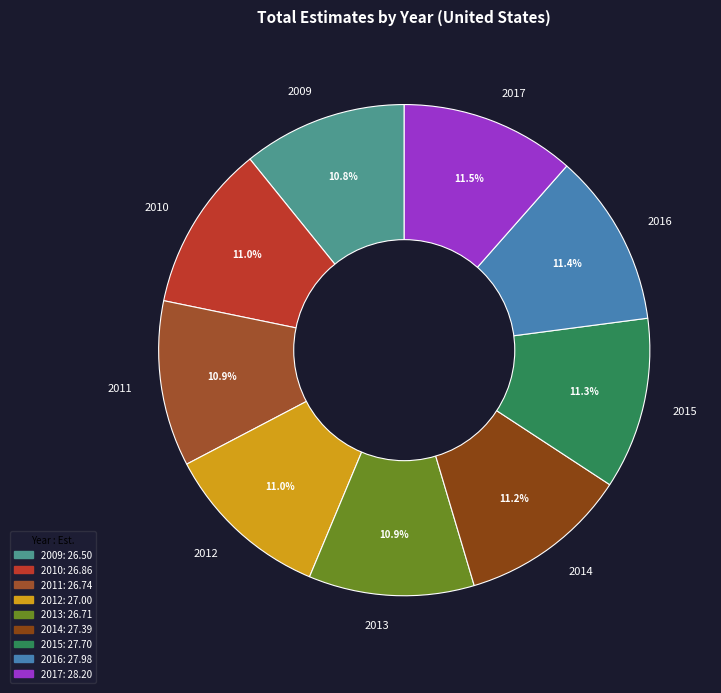

What is the ratio of the value at 2014 to the value at 2012?

1.0